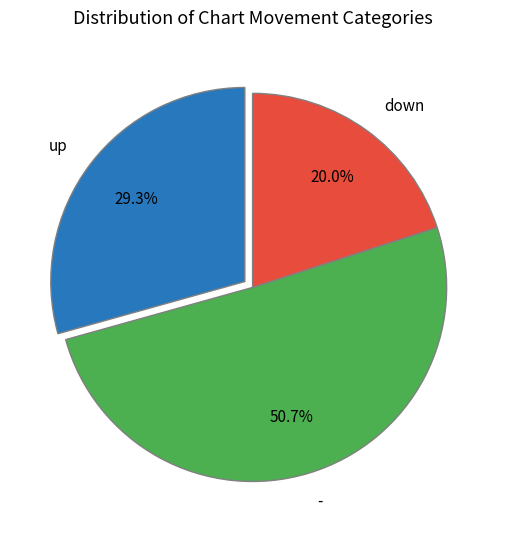

How many slices are in this pie chart?

3